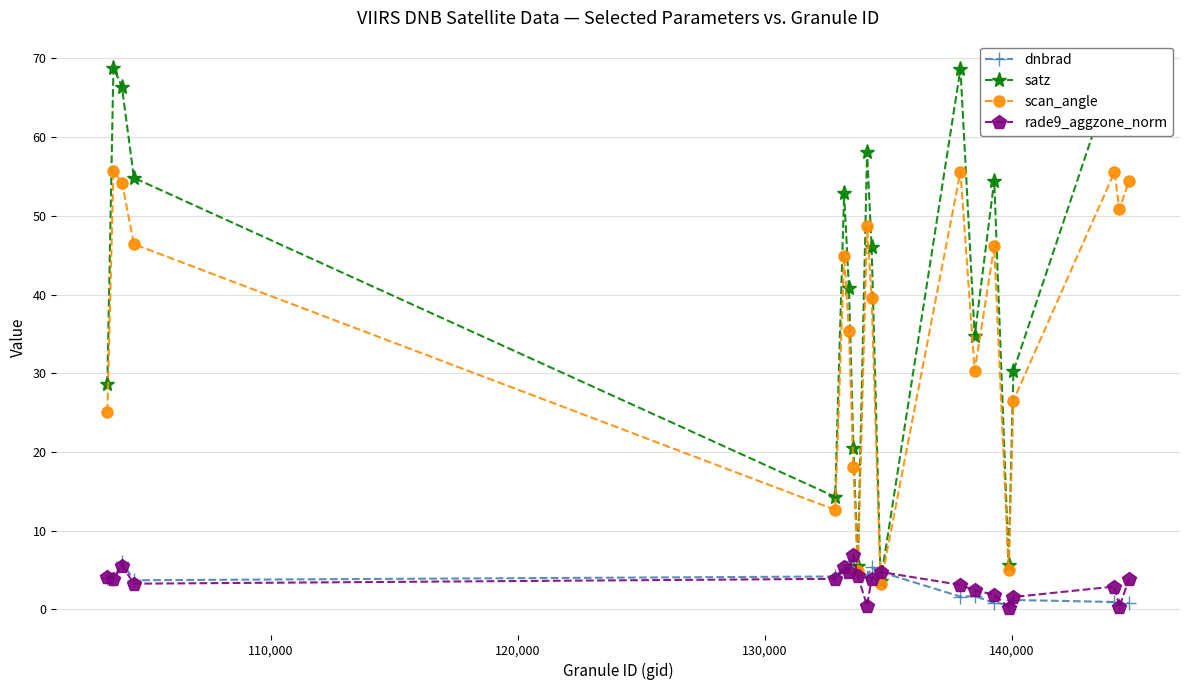

How many interior local valleys does the satz series have?

6